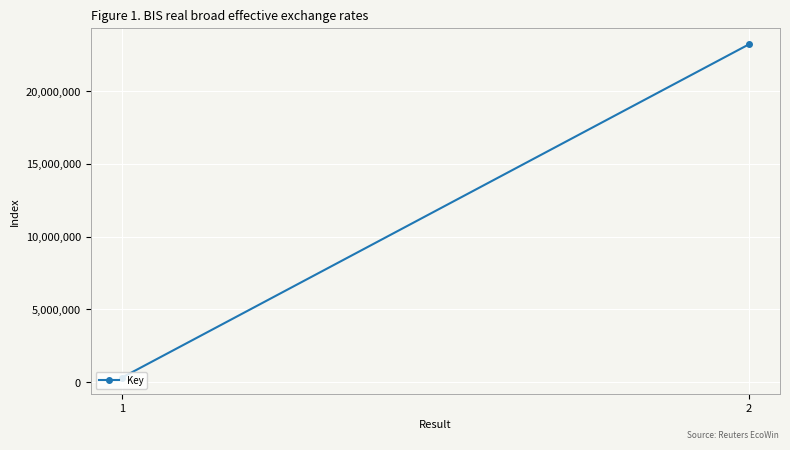

What is the change in value from 1 to 2?

+22883026